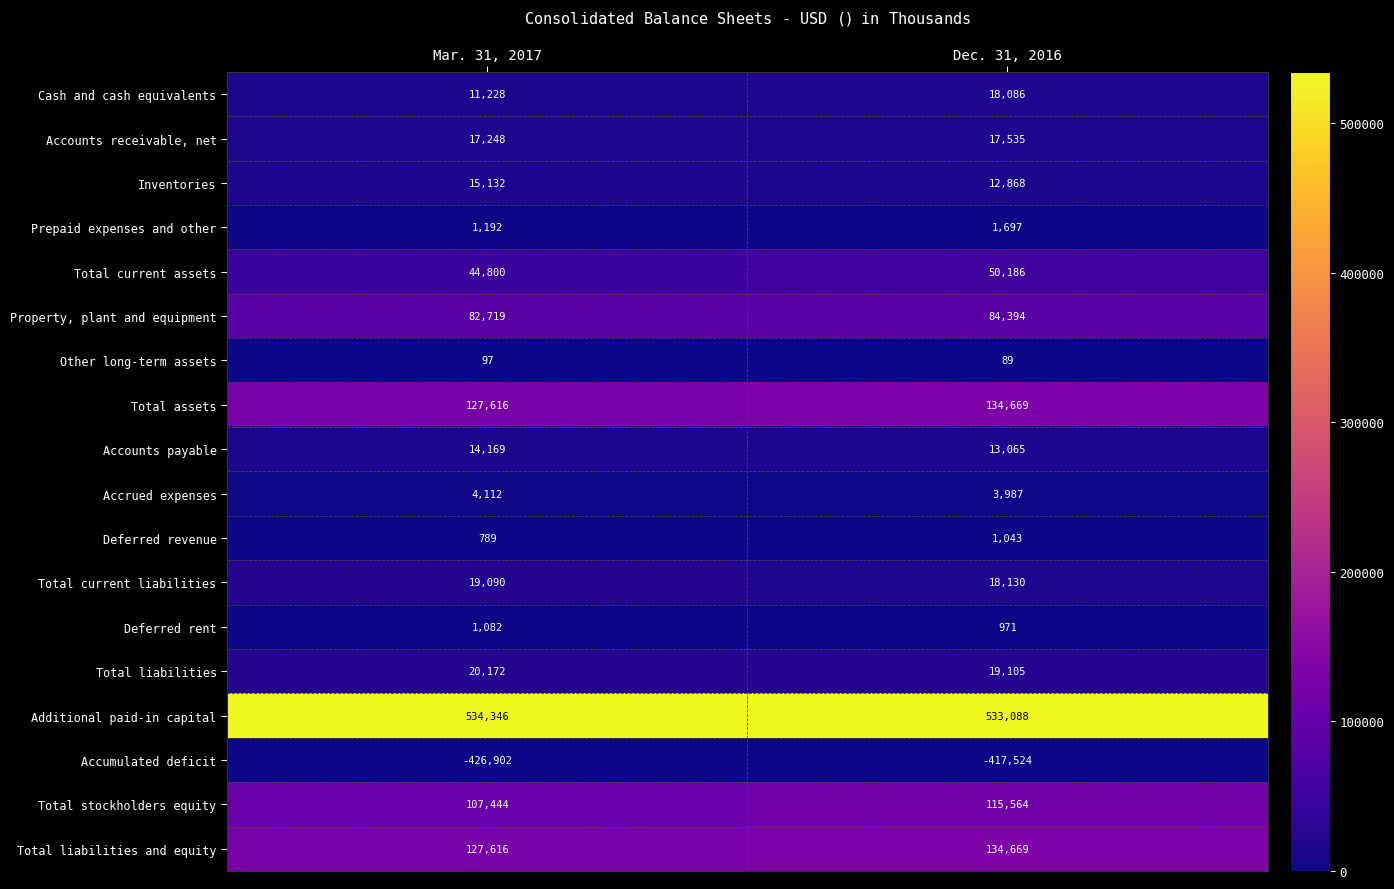

The Total stockholders equity series shows 115564 at Dec. 31, 2016. True or false?

True